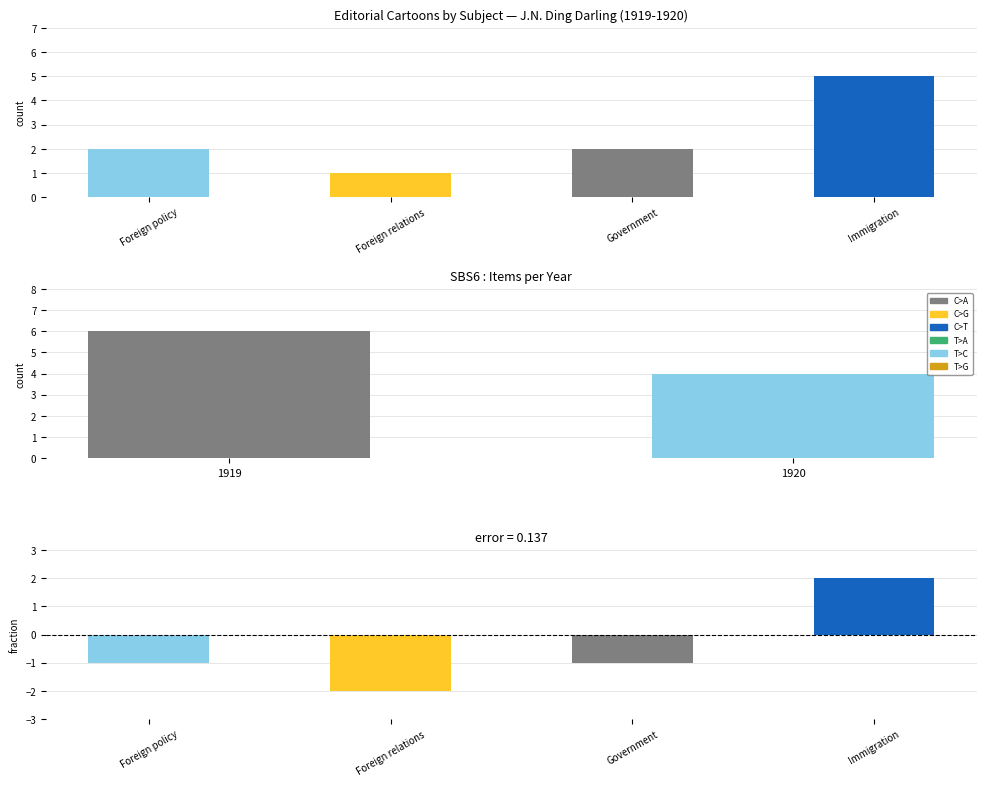

How many data points does each series have?

4